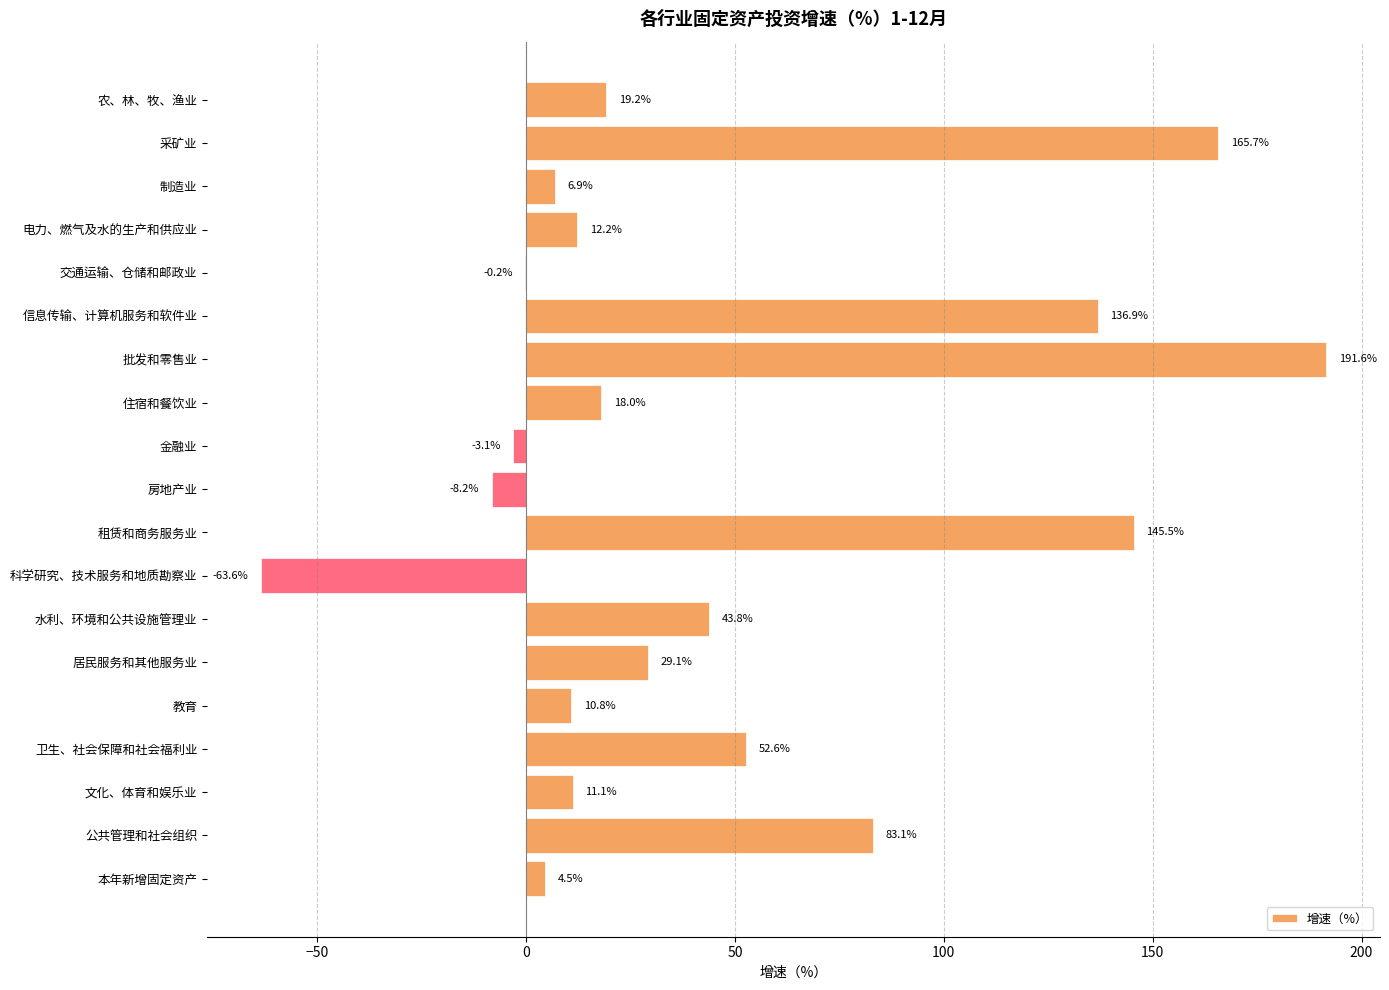

What is the sum of the values at 农、林、牧、渔业 and 科学研究、技术服务和地质勘察业?

-44.4